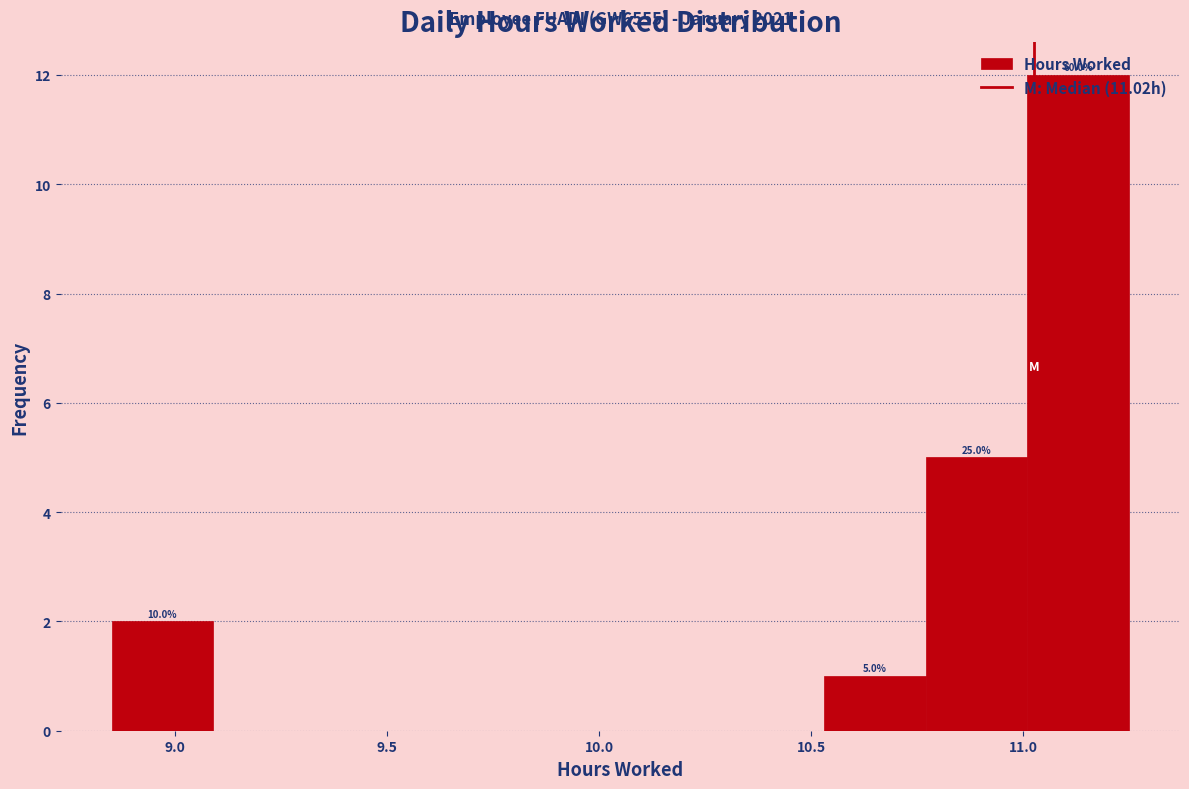

Which range on the x-axis has the tallest bar?

11.01 to 11.25